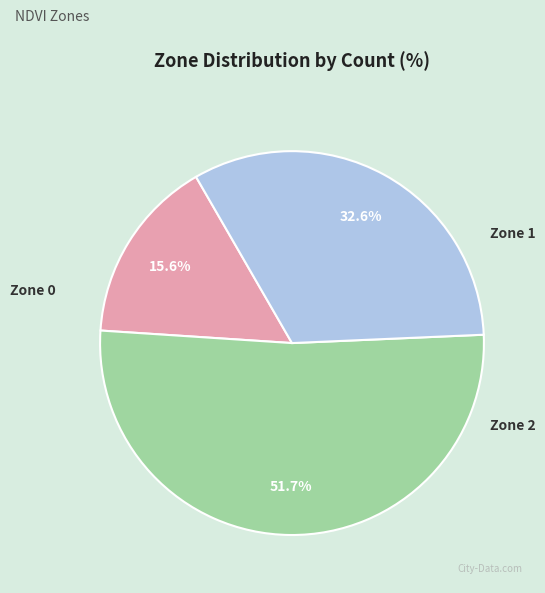

Between Zone 0 and Zone 1, which is larger?

Zone 1